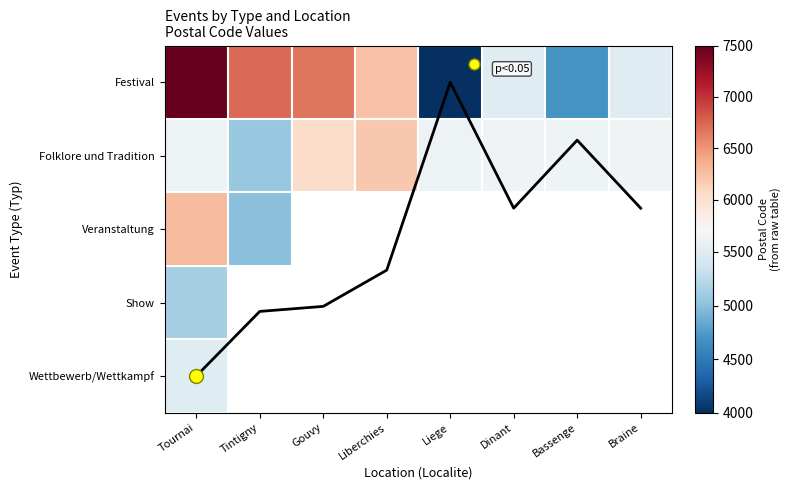

At how many categories does at least one series exceed 2095?

8